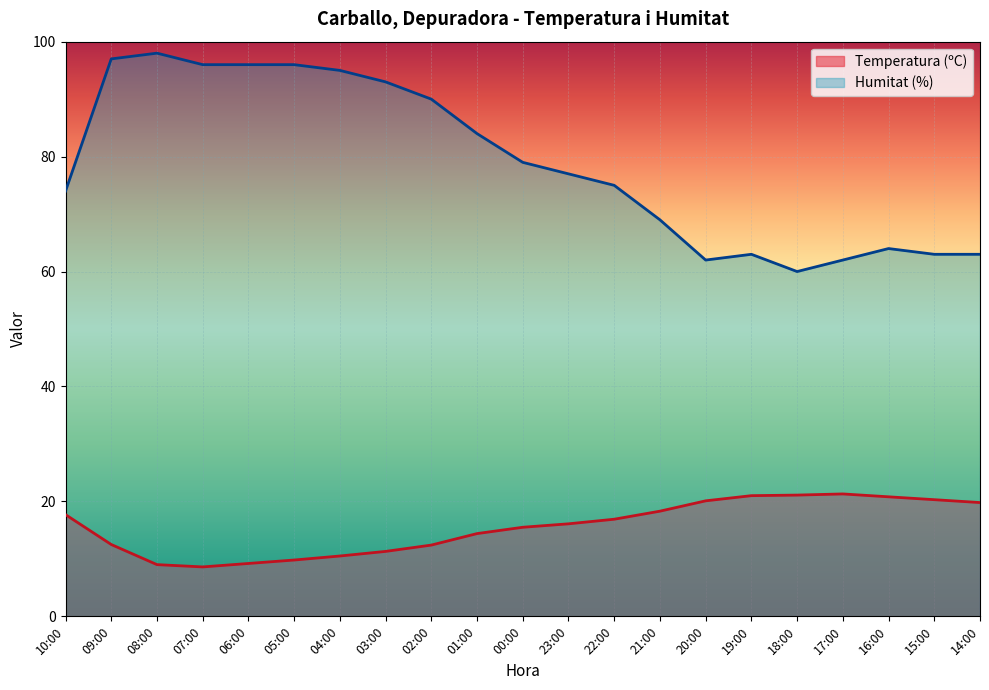

Reading left to right, what are all the values shown in this chart?

Temperatura (ºC): 17.7	12.5	9.0	8.6	9.2	9.8	10.5	11.3	12.4	14.4	15.5	16.1	16.9	18.3	20.1	21.0	21.1	21.3	20.8	20.3	19.8
Humitat (%): 74.0	97.0	98.0	96.0	96.0	96.0	95.0	93.0	90.0	84.0	79.0	77.0	75.0	69.0	62.0	63.0	60.0	62.0	64.0	63.0	63.0